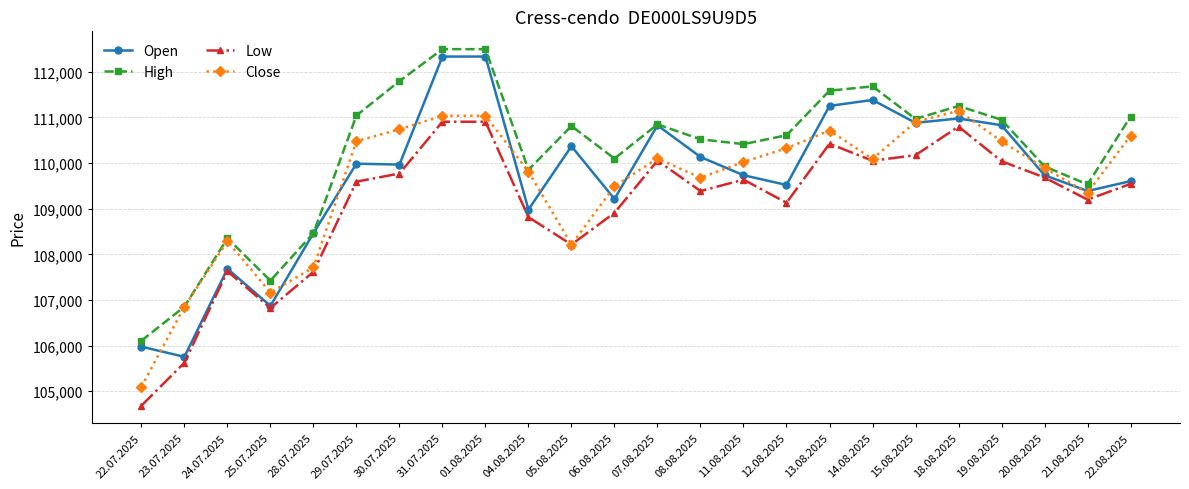

What is the total value across all series at 18.08.2025?

444171